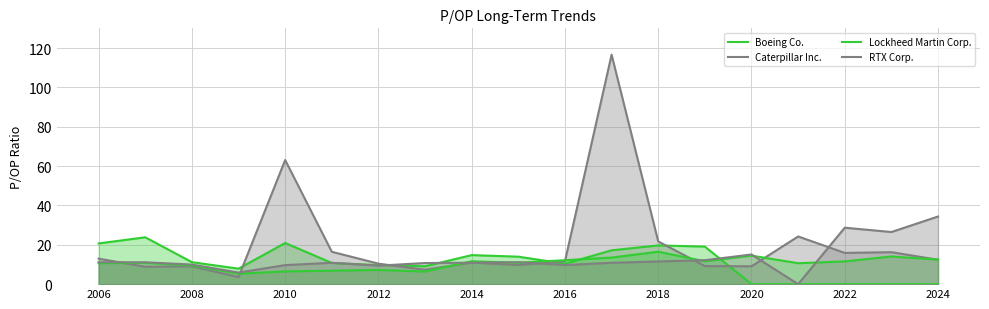

At 11, list the series in order from smallest to largest.

RTX Corp., Lockheed Martin Corp., Boeing Co., Caterpillar Inc.